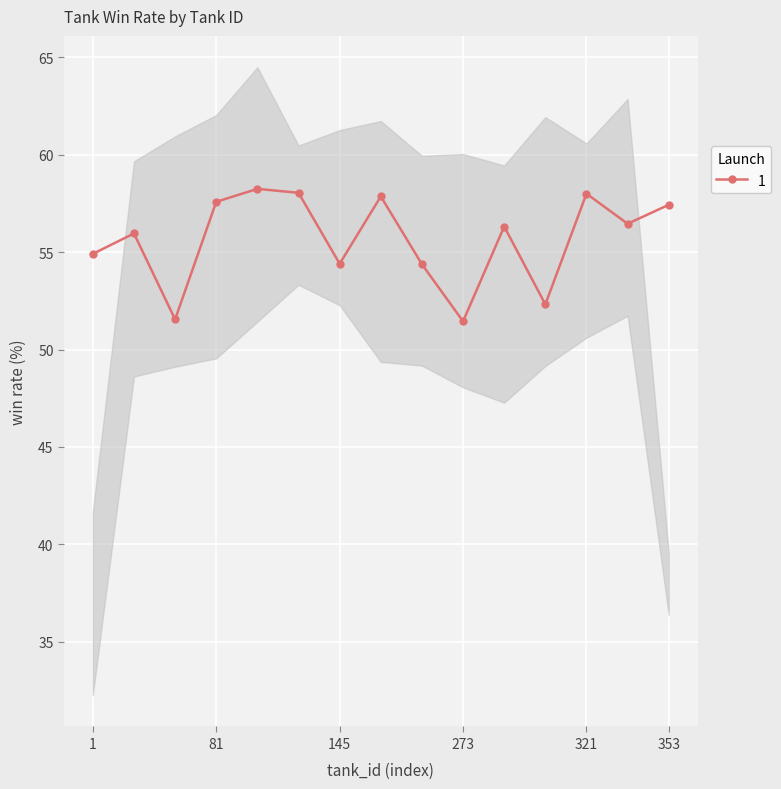

Is it true that the value at 129 is 76.5?

False